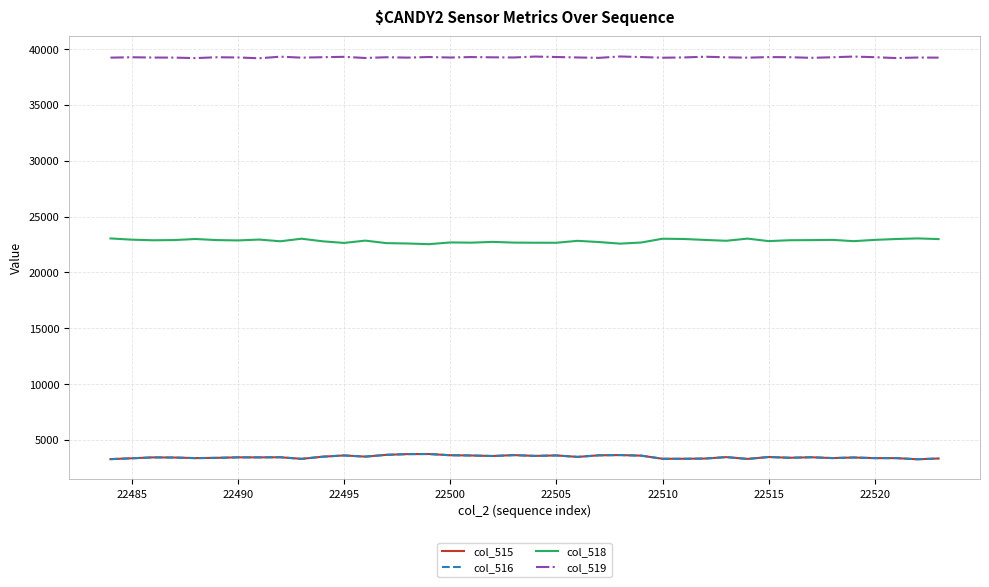

What is the sum of all col_518 values?

912862